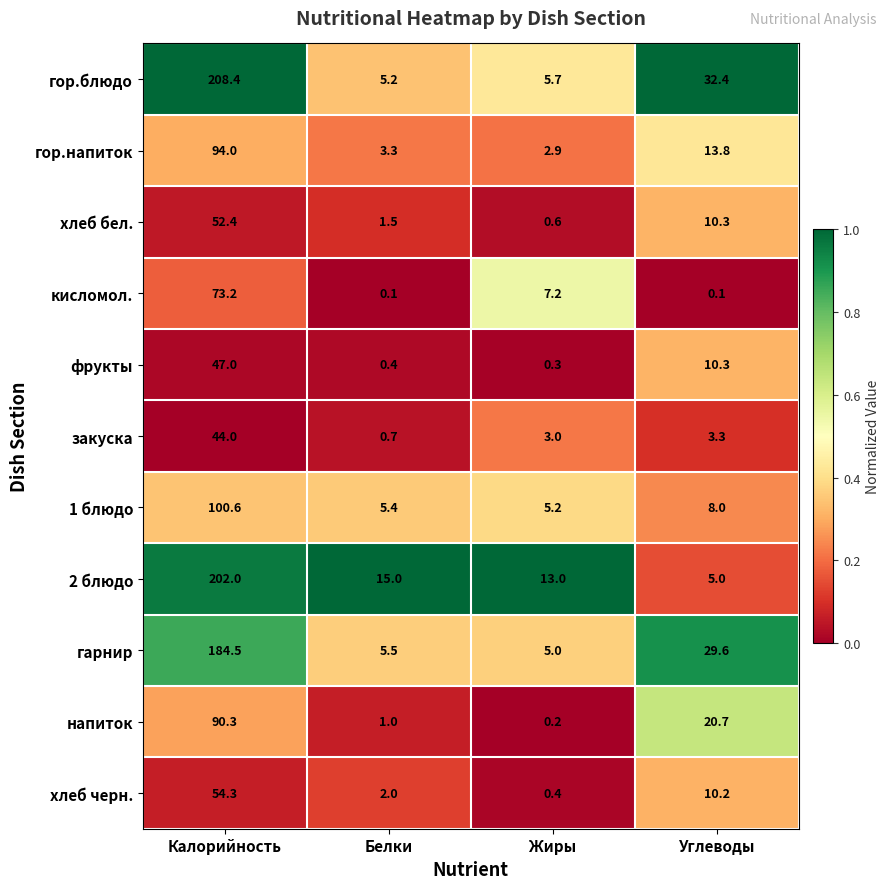

What is the sum of the гор.блюдо values at Калорийность and Белки?

213.6